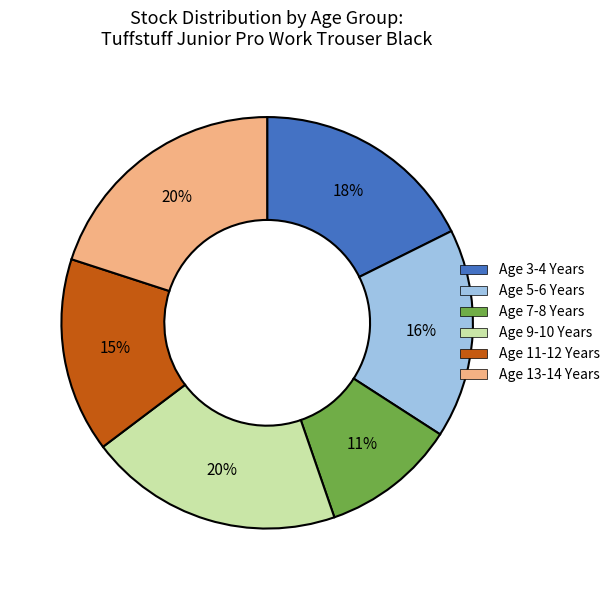

What percentage is the Age 7-8 Years slice, to the nearest percent?

11%